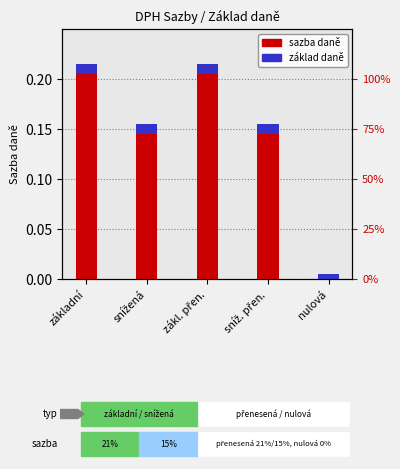

Reading left to right, extract all data points from this chart.

0.2	0.1	0.2	0.1	0.0